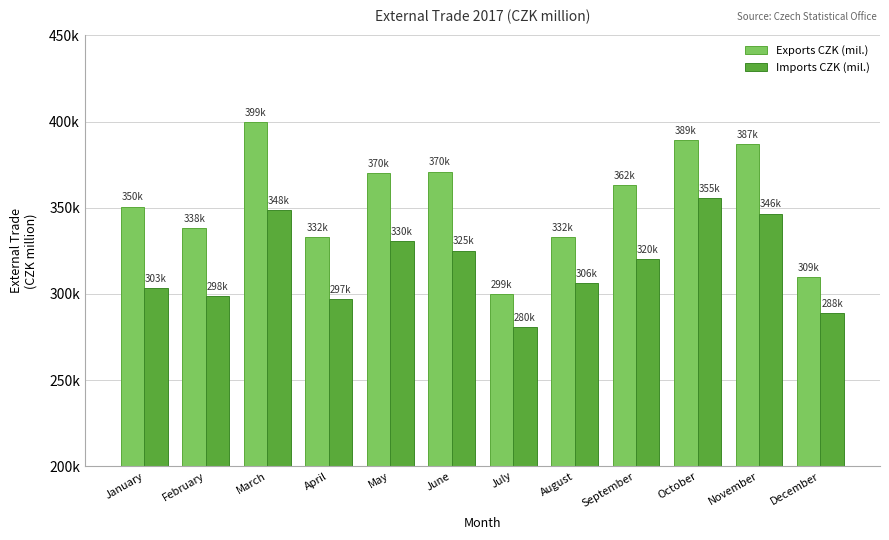

True or false: Exports CZK (mil.) has a value of 513194 at August.

False